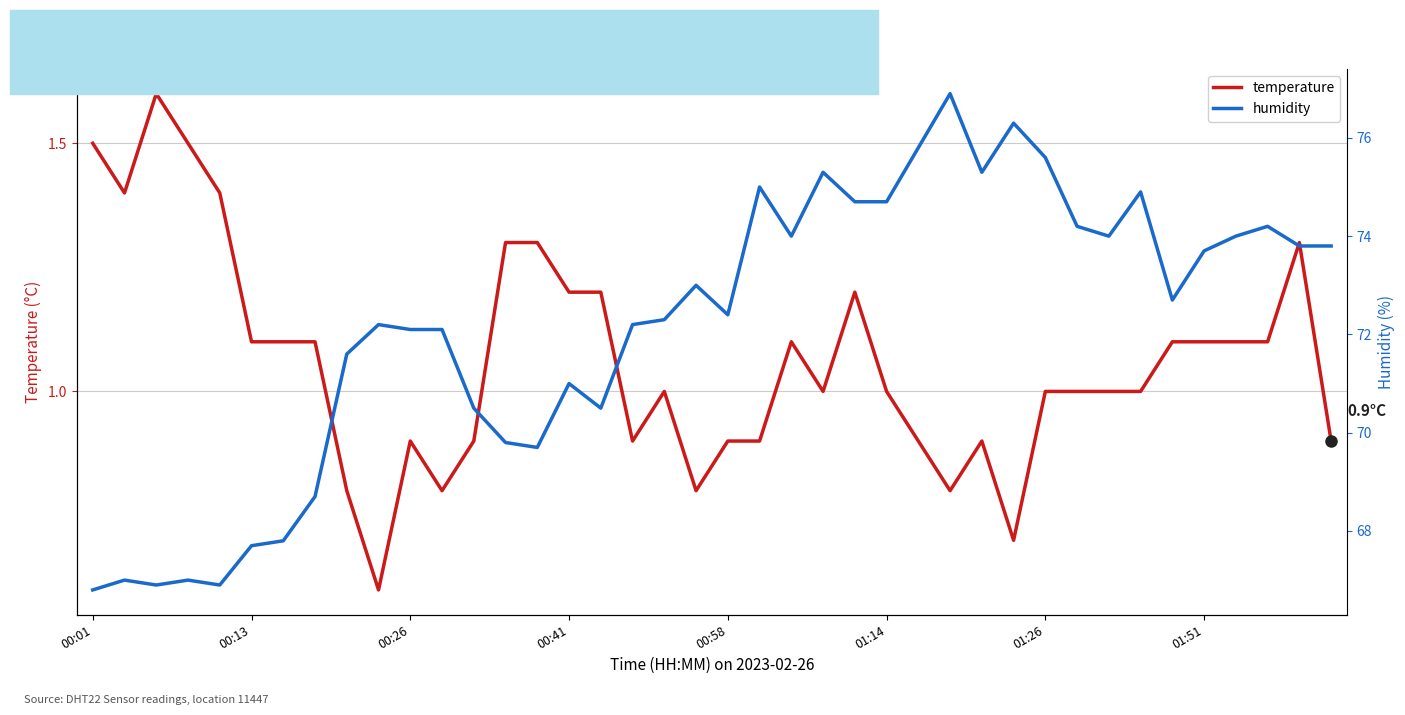

What is the maximum value for temperature?

1.6